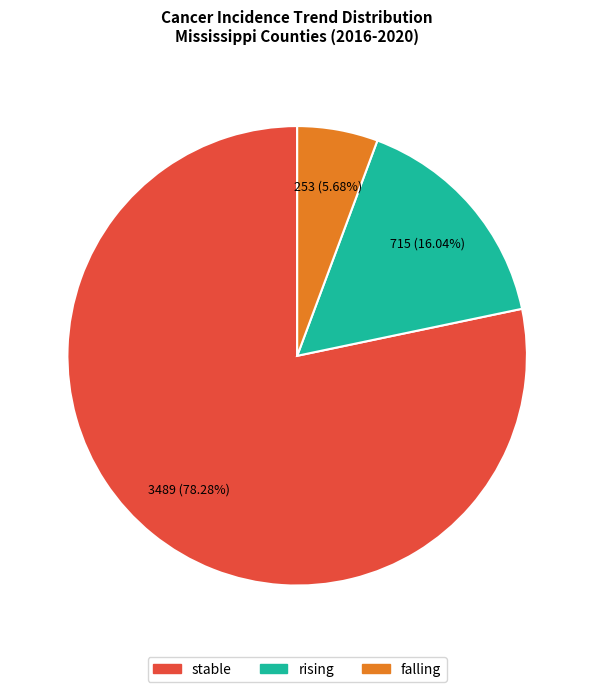

Is it true that stable is 47% of the pie?

False